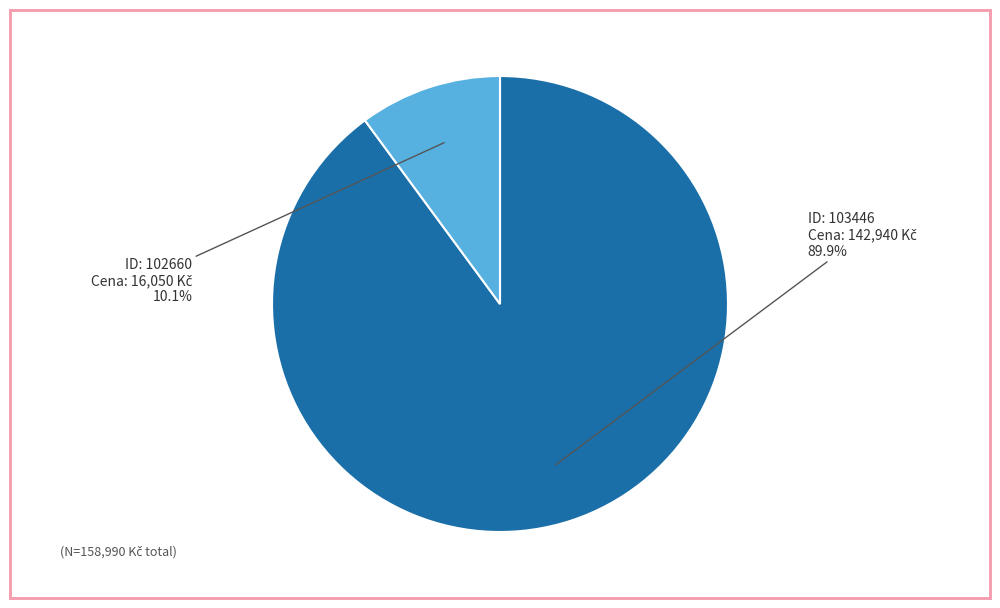

How many slices are in this pie chart?

2